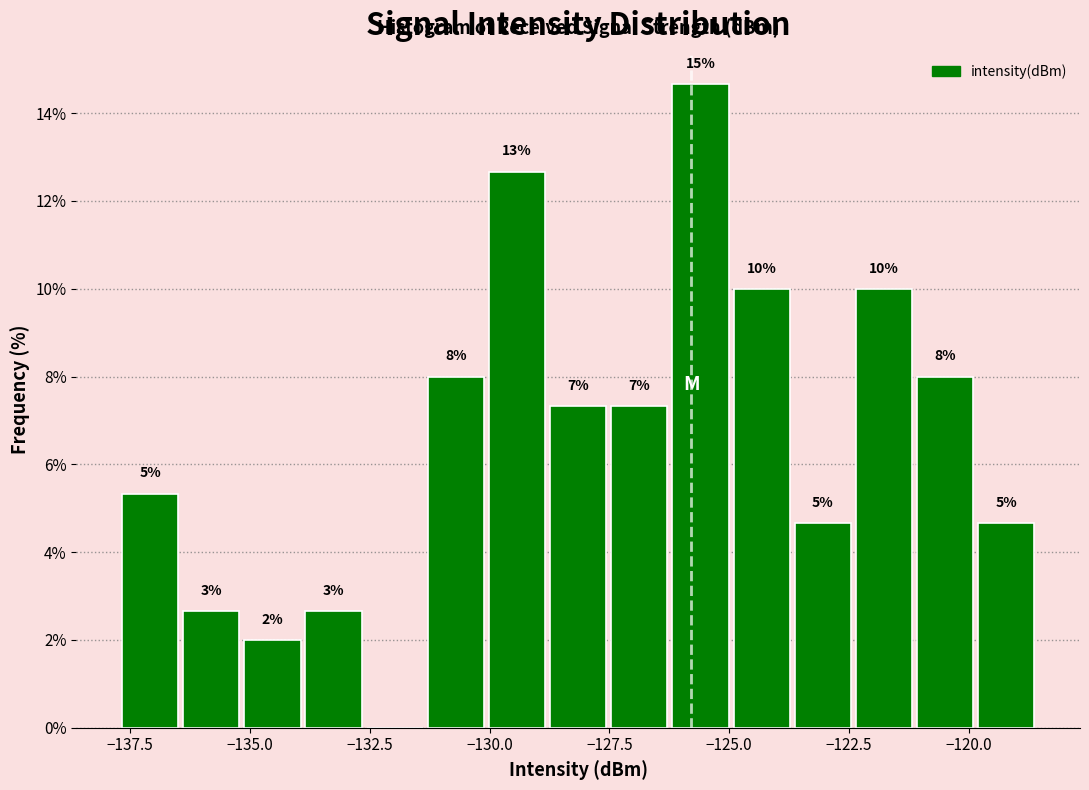

Read against the x-axis, roughly where is the centre of the tallest bar?

-125.5